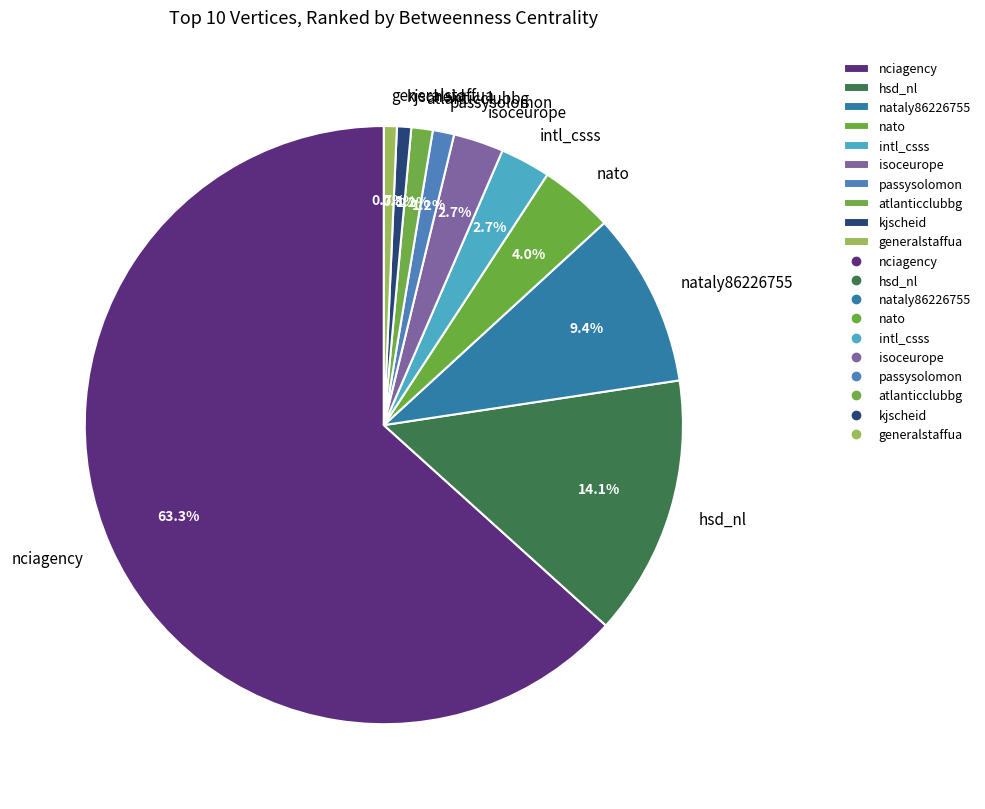

How many slices are in this pie chart?

10